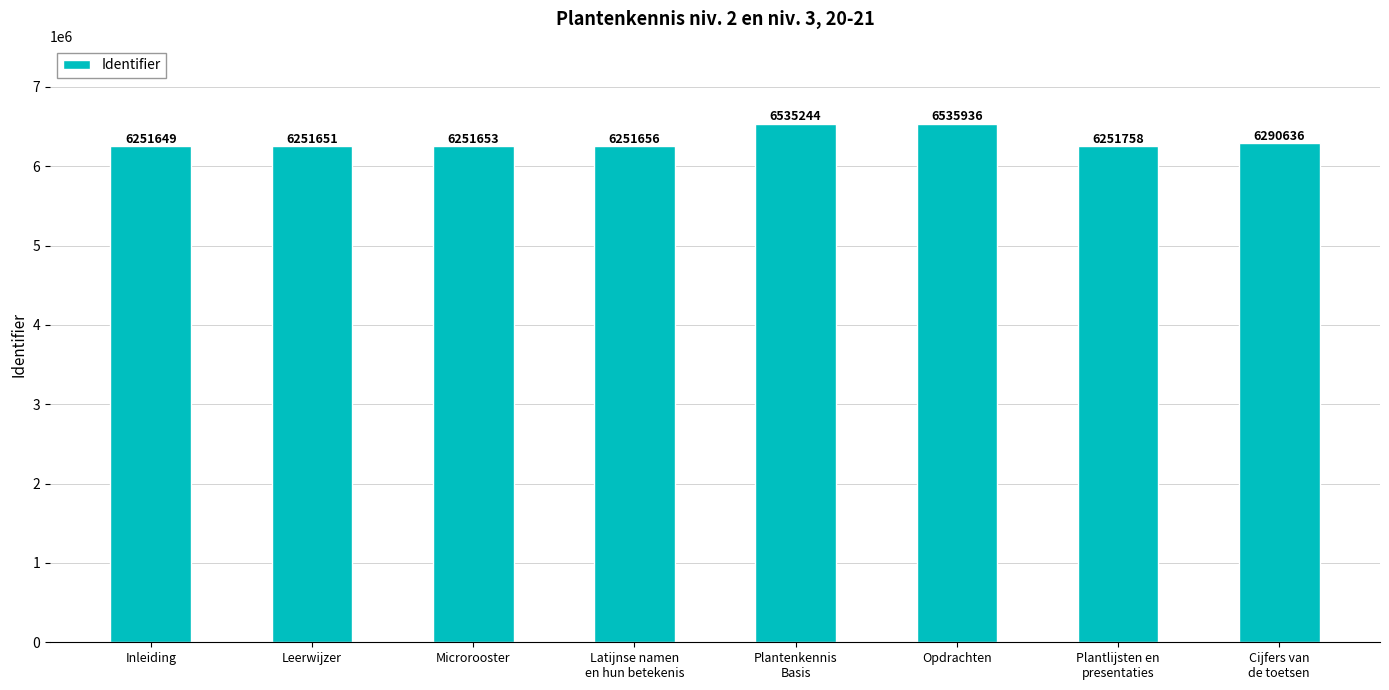

What is the change in value from Microrooster to Opdrachten?

+284283